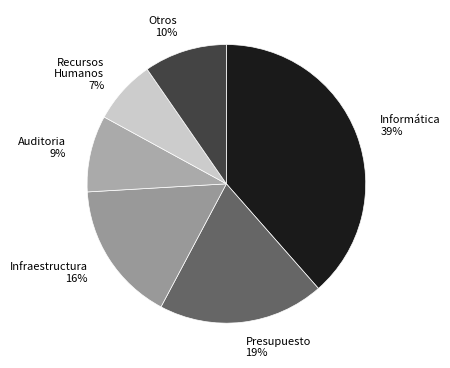

Which category has the smallest portion of the pie?

Recursos Humanos 7%